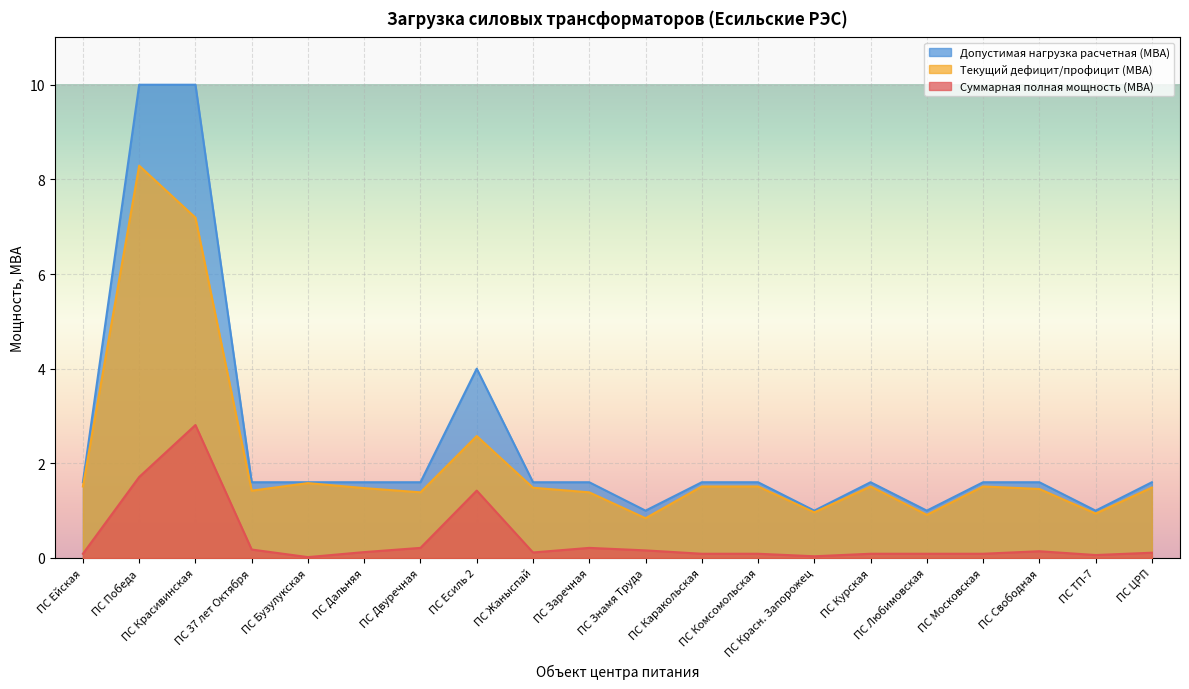

Which series has the widest spread of values?

Допустимая нагрузка расчетная (МВА)